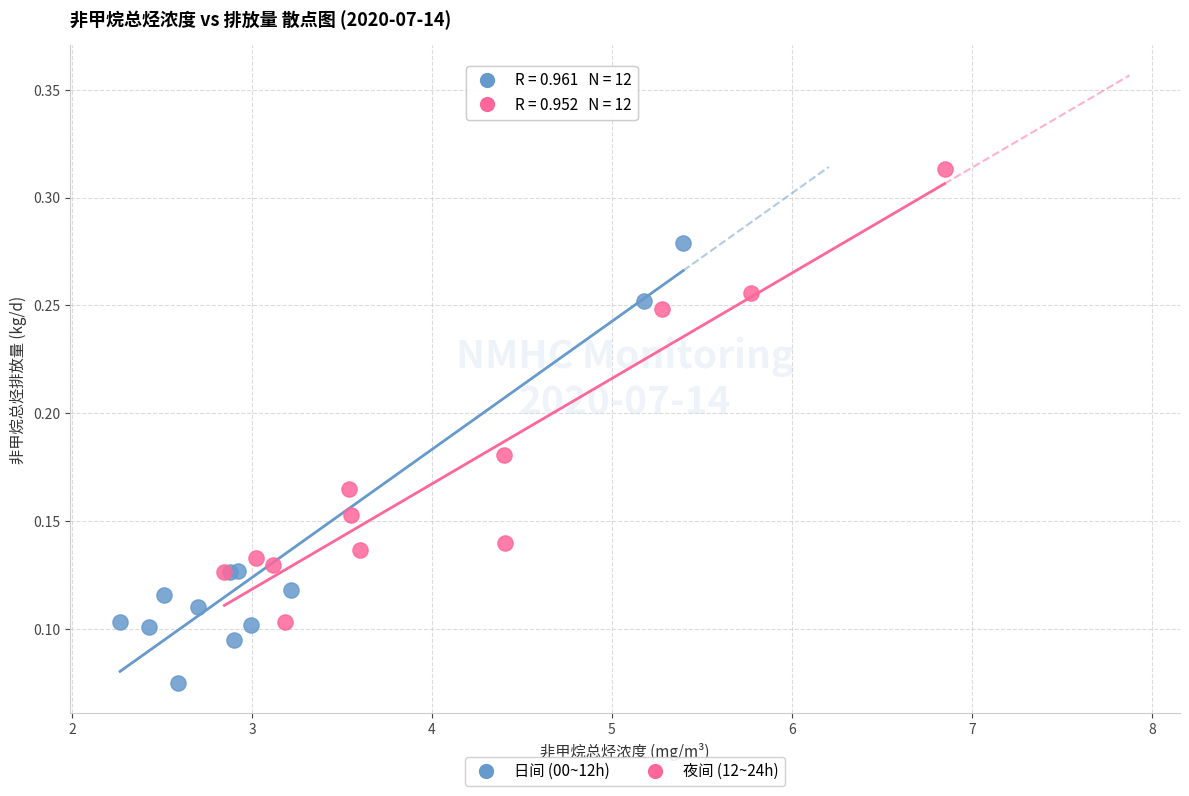

Which series has the largest Y range (max minus min)?

夜间 (12~24h)